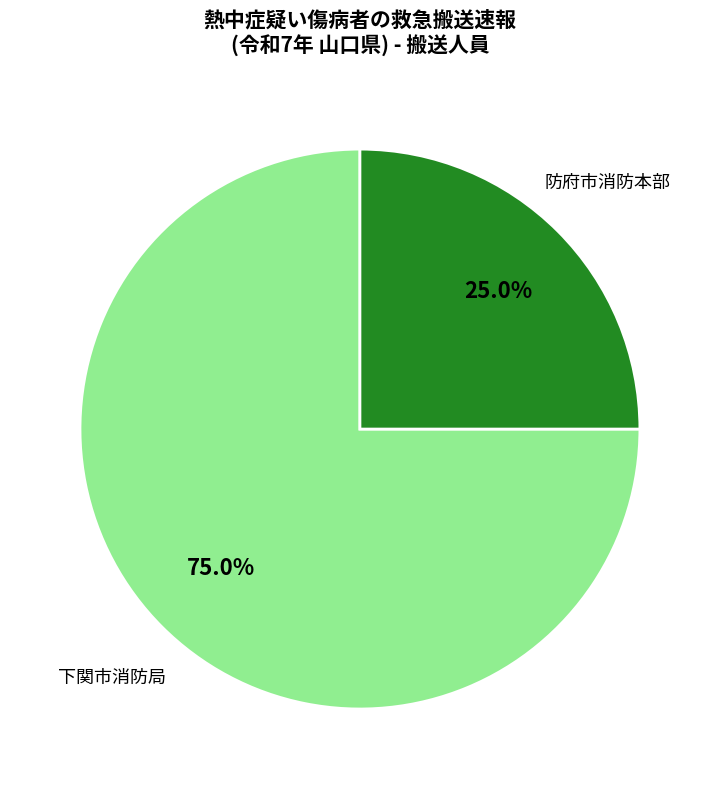

Is there any slice that represents more than half of the pie?

Yes